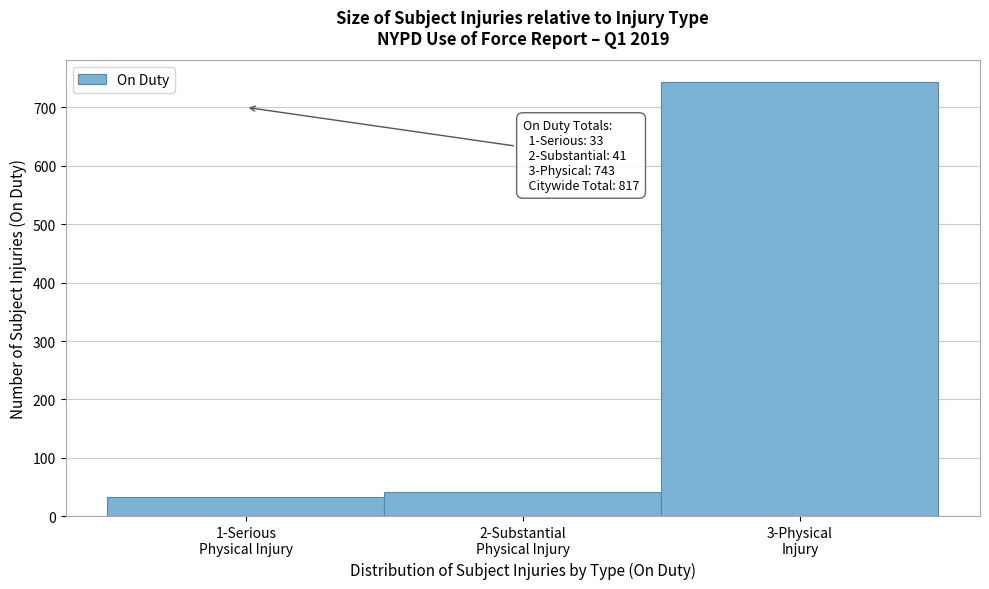

Reading right to left, what are all the values shown in this chart?

743	41	33